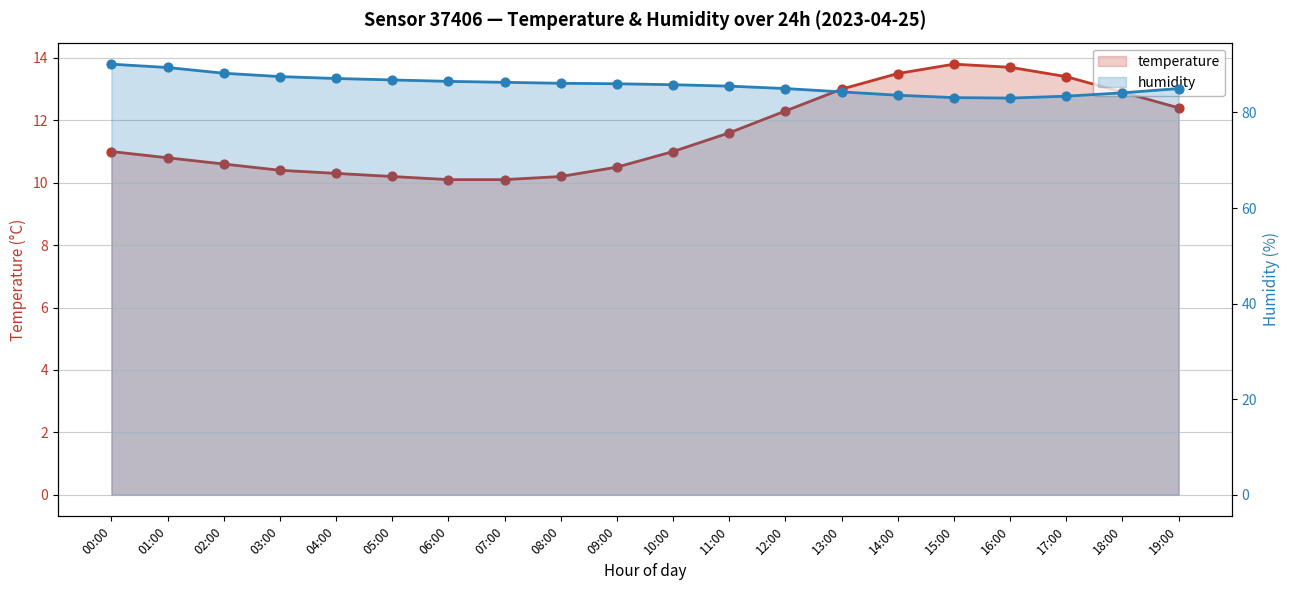

Which series has the largest total across all categories?

humidity